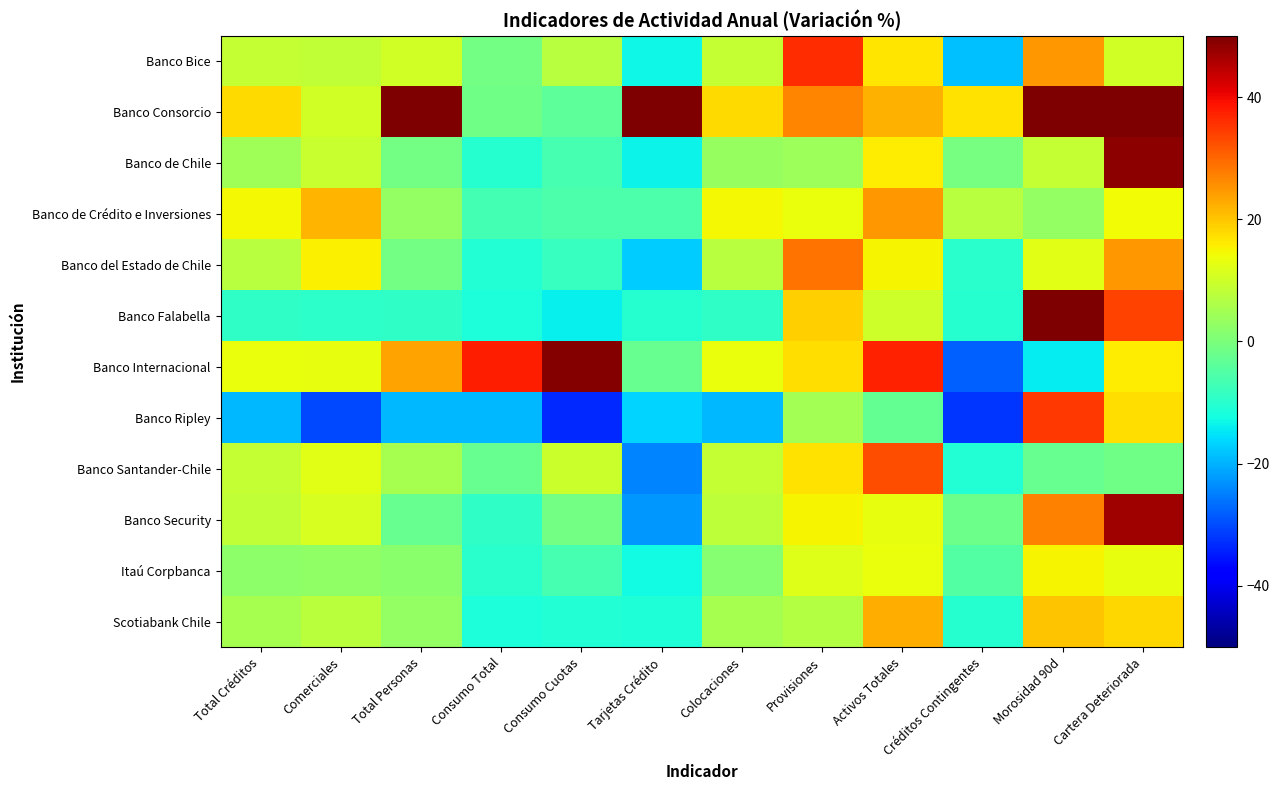

Count the number of data series in this chart.

12